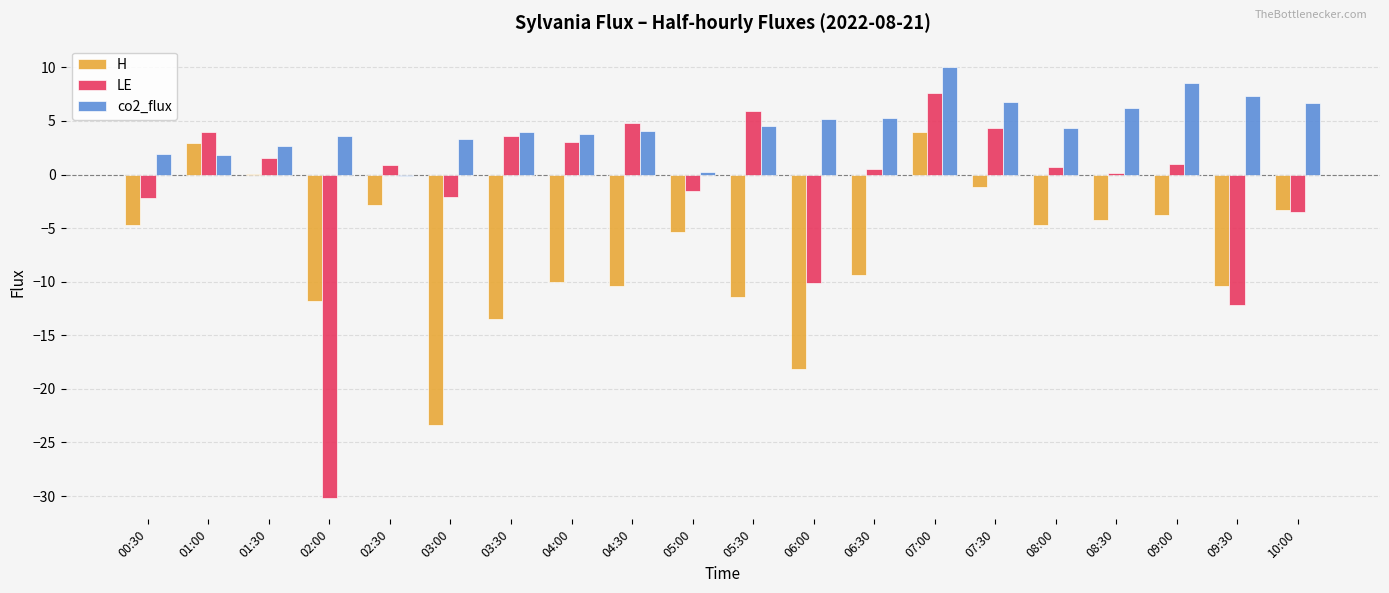

Between 03:00 and 10:00, which series saw the biggest shift?

H